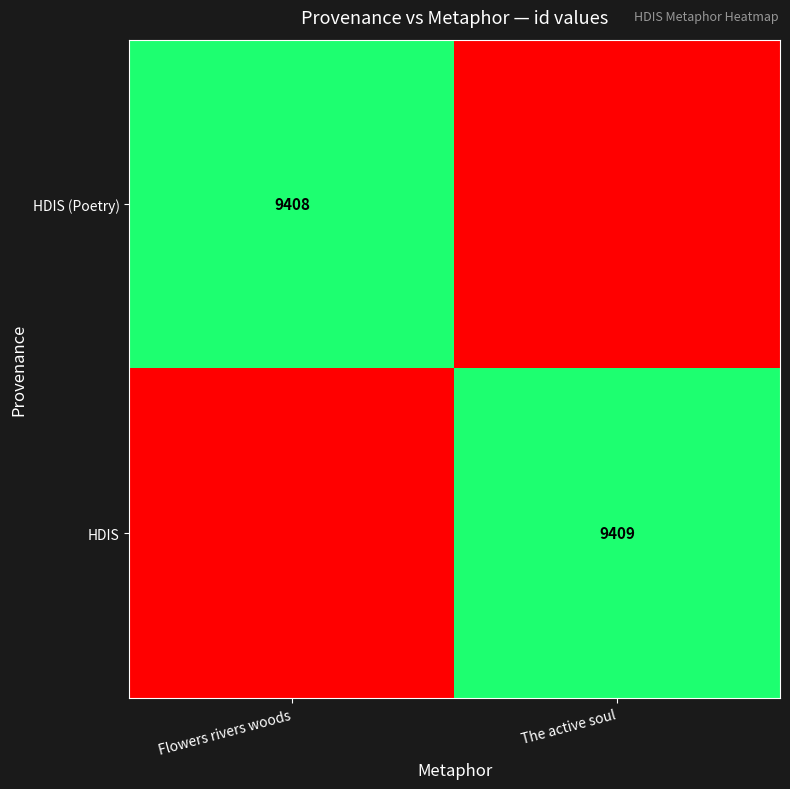

What is the minimum value shown in the chart?

7000